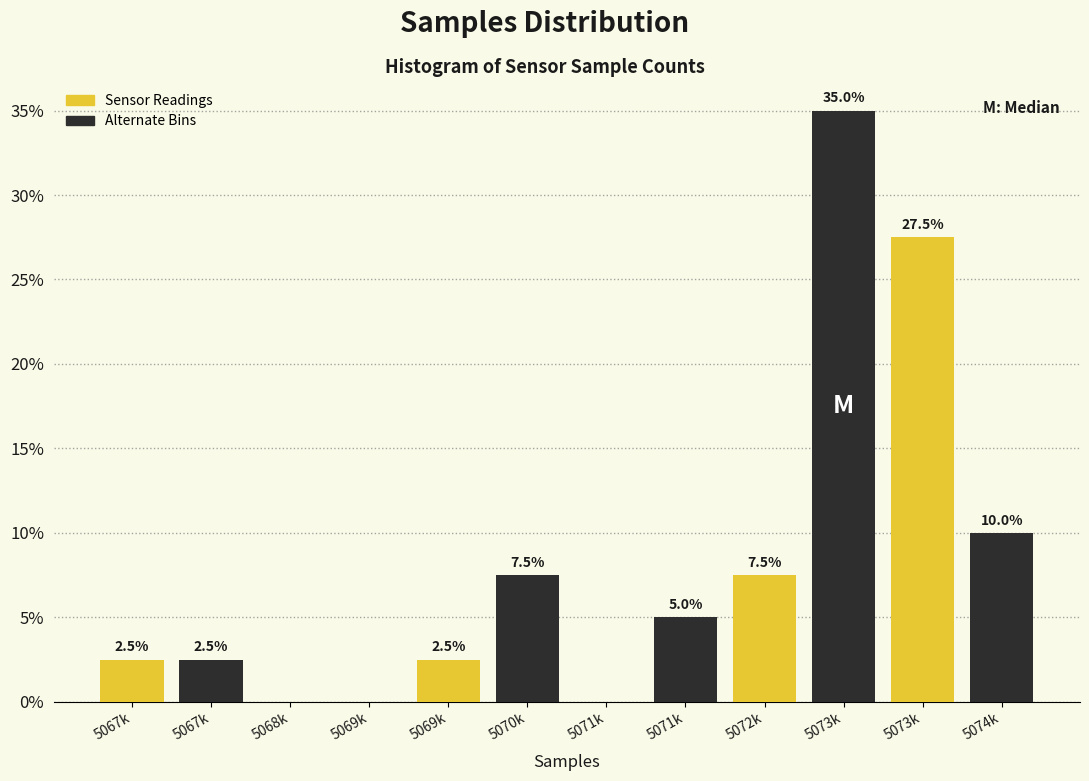

What is the approximate value of Alternate Bins at 5071k?

5.0